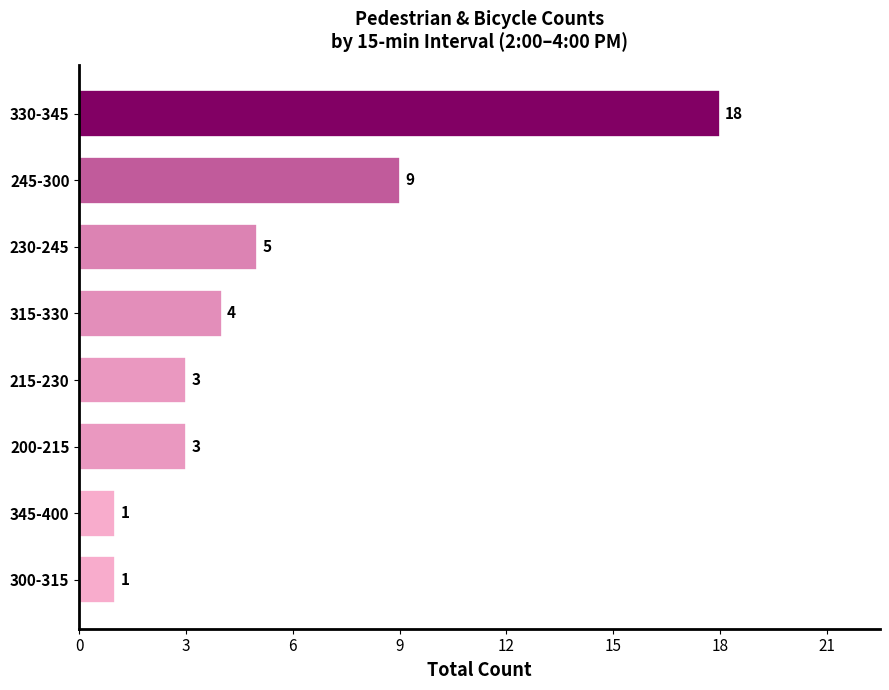

Is it true that the value at 245-300 is 9?

True